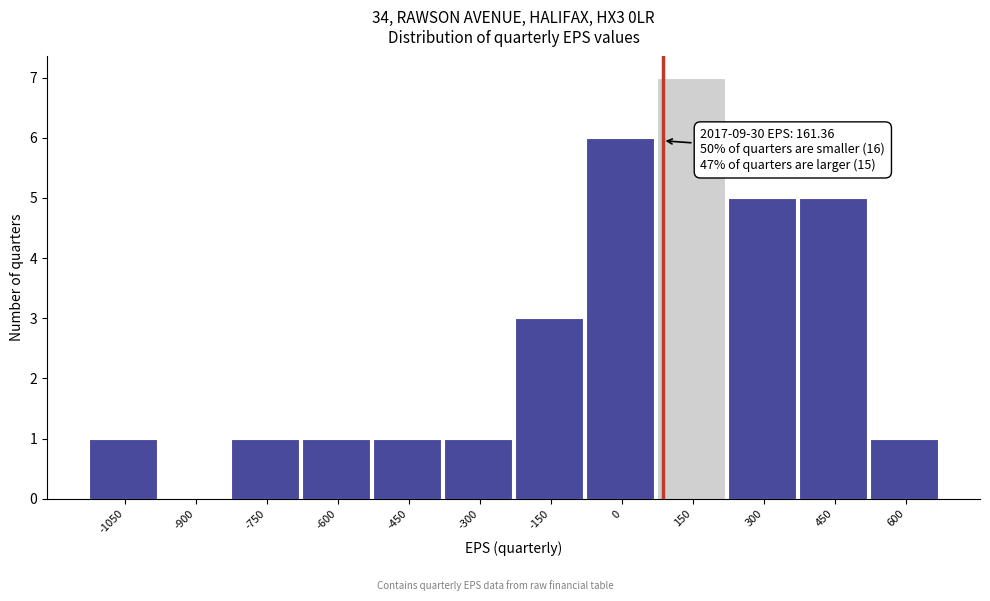

Reading right to left, transcribe all the data shown in this chart.

600=1	450=5	300=5	150=7	0=6	-150=3	-300=1	-450=1	-600=1	-750=1	-900=0	-1050=1